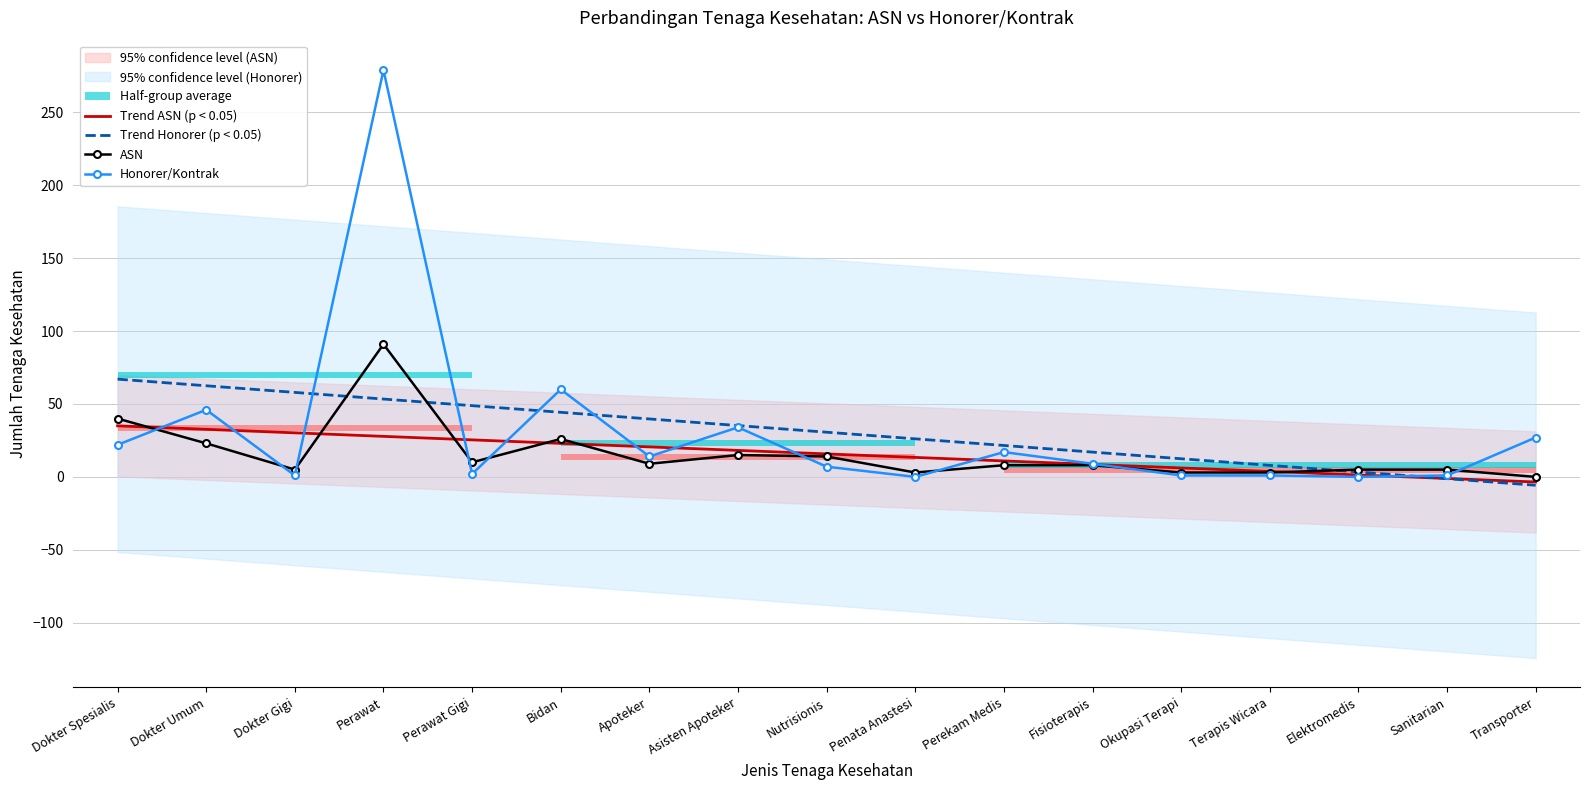

At how many categories does at least one series exceed 177?

1